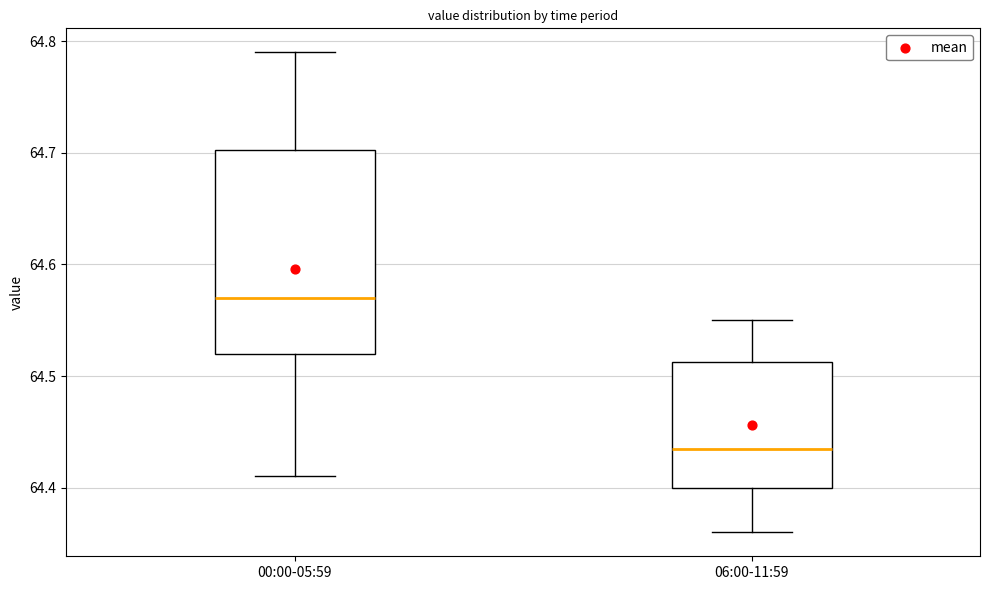

Reading left to right, transcribe this box plot: for each box, give where its median line is, the range the box spans, and where its two whiskers end, as read against the y-axis. The values are not printed on the chart, so give them approximately, as read against the axis.

00:00-05:59: median 64.57, box 64.52 to 64.70, whiskers 64.41 to 64.79
06:00-11:59: median 64.44, box 64.40 to 64.51, whiskers 64.36 to 64.55